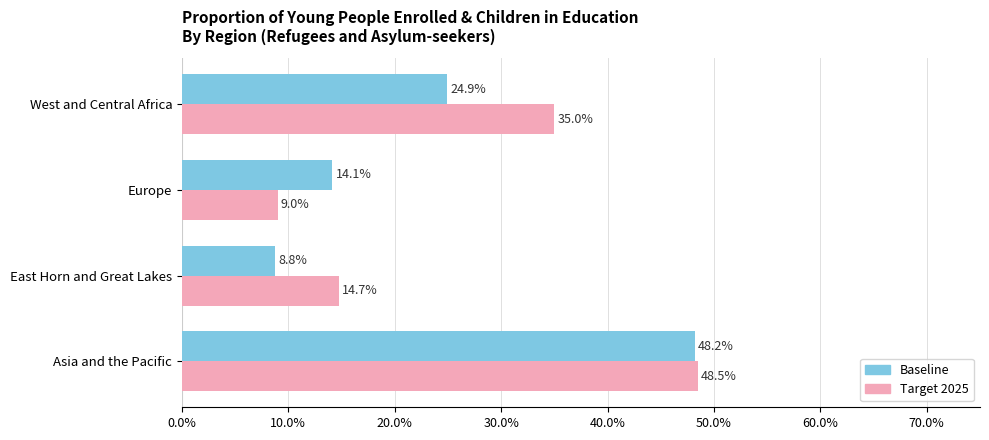

What are all the series names shown in the legend?

Baseline, Target 2025